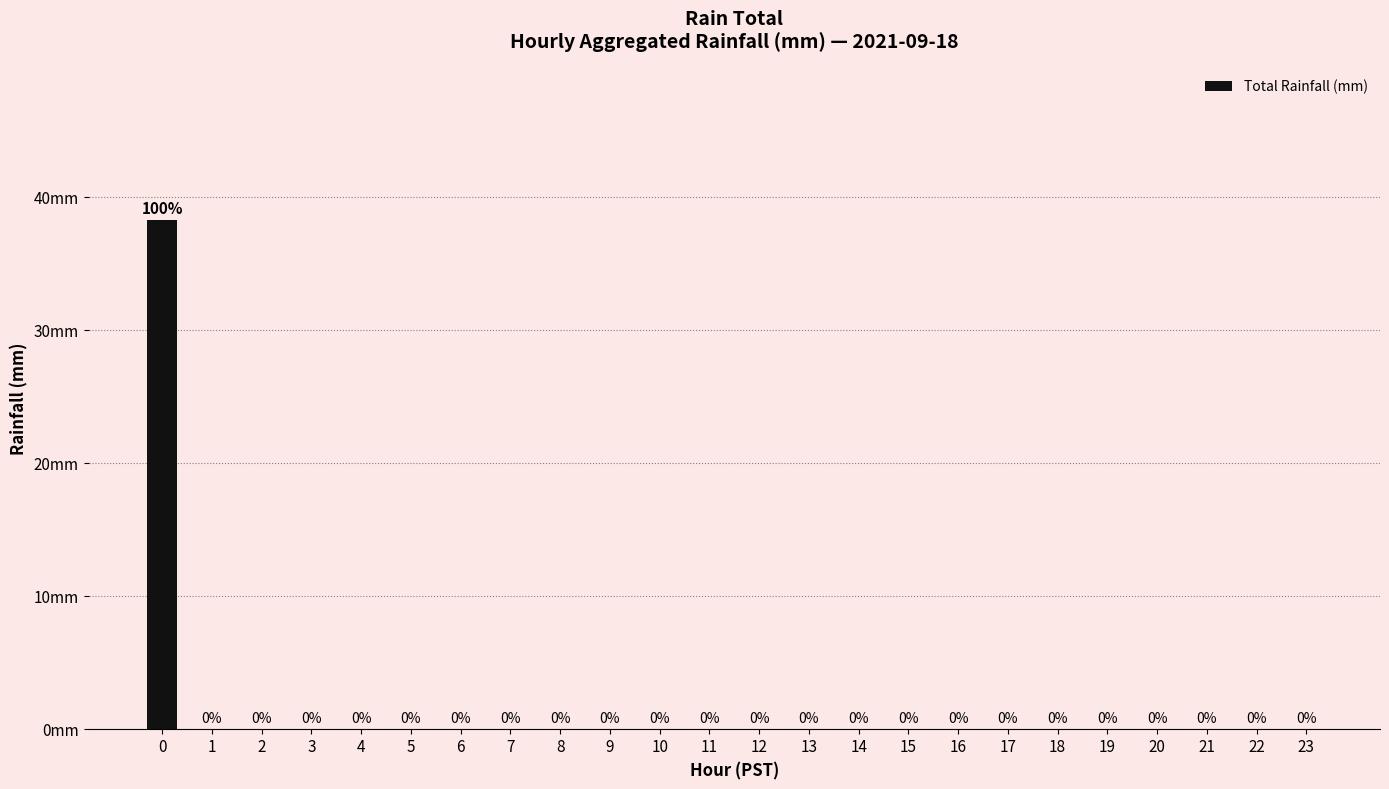

Are the bars horizontal?

No